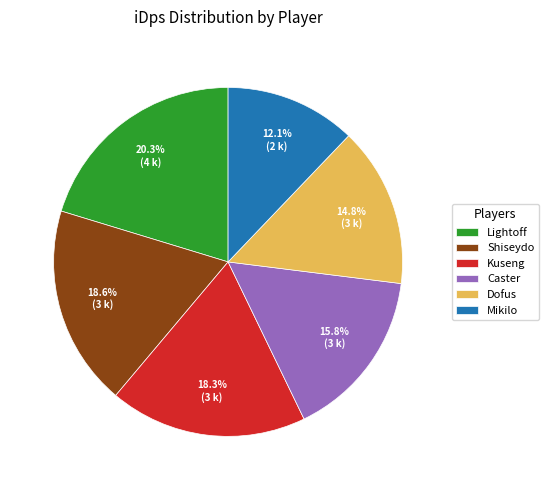

What is the largest slice in the pie chart?

Lightoff